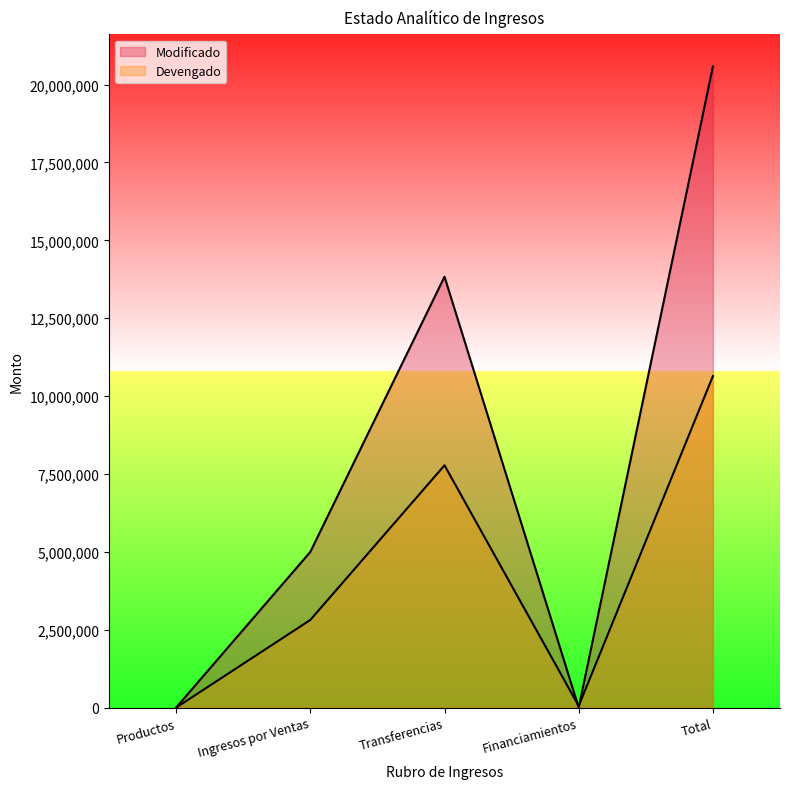

Where do Devengado and Modificado first cross each other?

Transferencias and Financiamientos